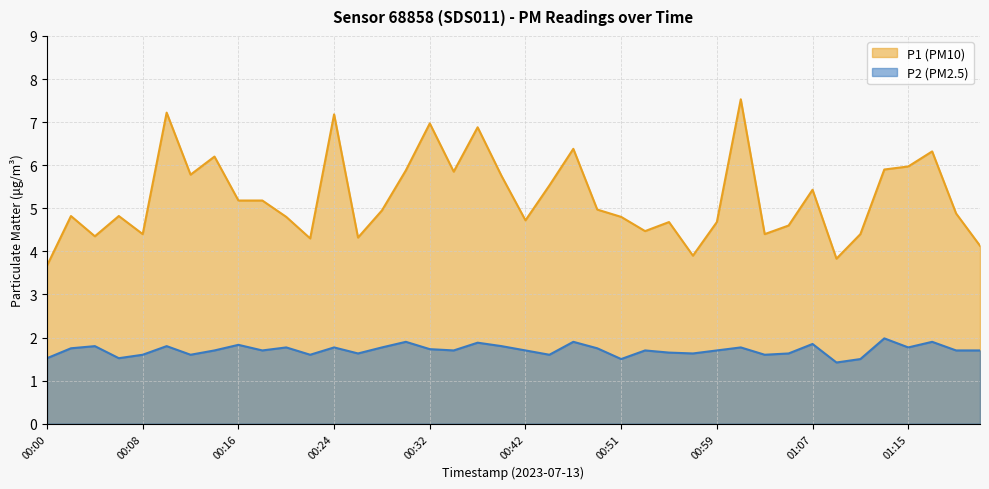

Reading left to right, transcribe all the data shown in this chart.

P1: 3.7	4.8	4.3	4.8	4.4	7.2	5.8	6.2	5.2	5.2	4.8	4.3	7.2	4.3	5.0	5.9	7.0	5.8	6.9	5.8	4.7	5.5	6.4	5.0	4.8	4.5	4.7	3.9	4.7	7.5	4.4	4.6	5.4	3.8	4.4	5.9	6.0	6.3	4.9	4.1
P2: 1.5	1.8	1.8	1.5	1.6	1.8	1.6	1.7	1.8	1.7	1.8	1.6	1.8	1.6	1.8	1.9	1.7	1.7	1.9	1.8	1.7	1.6	1.9	1.8	1.5	1.7	1.6	1.6	1.7	1.8	1.6	1.6	1.9	1.4	1.5	2.0	1.8	1.9	1.7	1.7